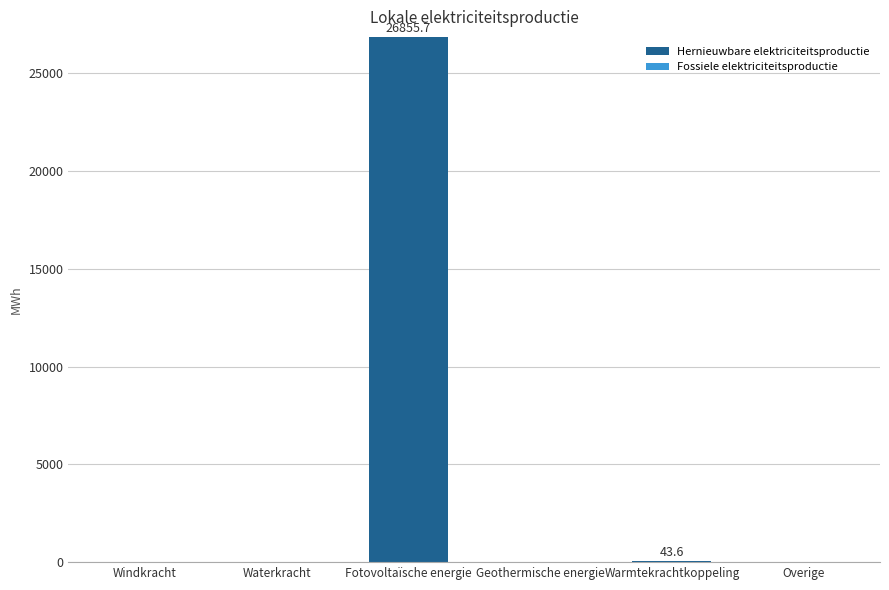

What is the sum of all values?

26899.4